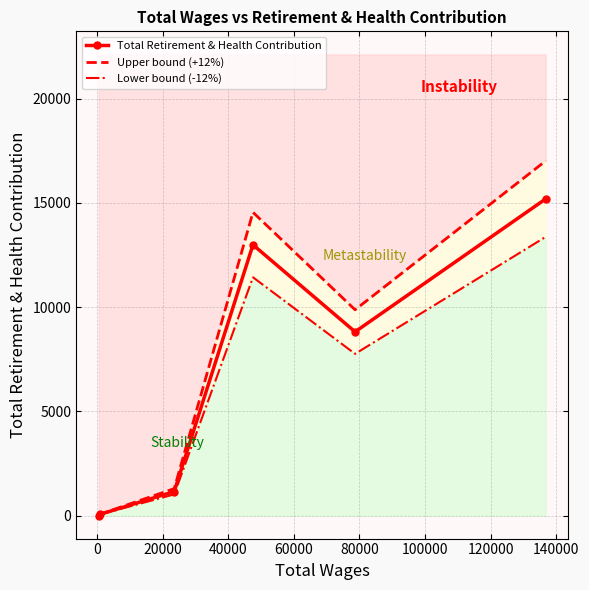

True or false: Upper bound (+12%) has more than 0 points higher than both neighbors.

True